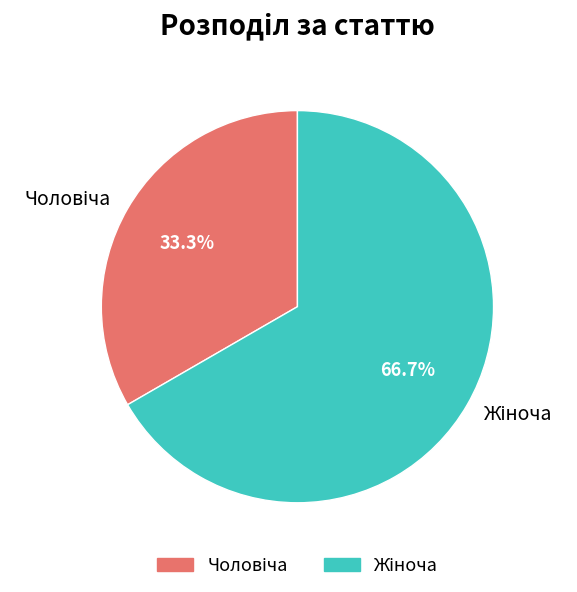

Does any single category account for the majority?

Yes